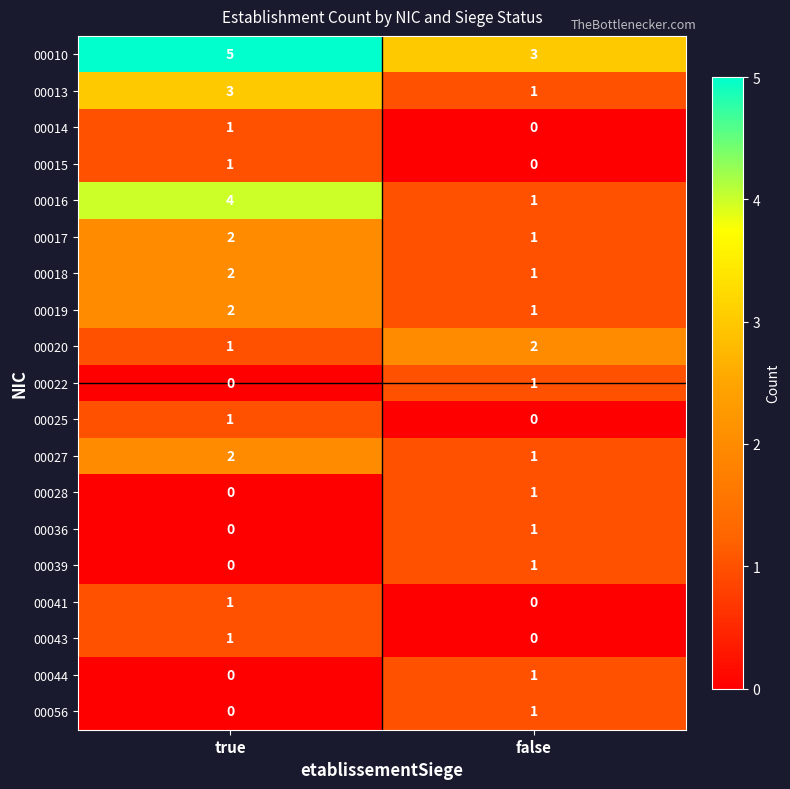

The value of 00020 at false is 2. True or false?

True